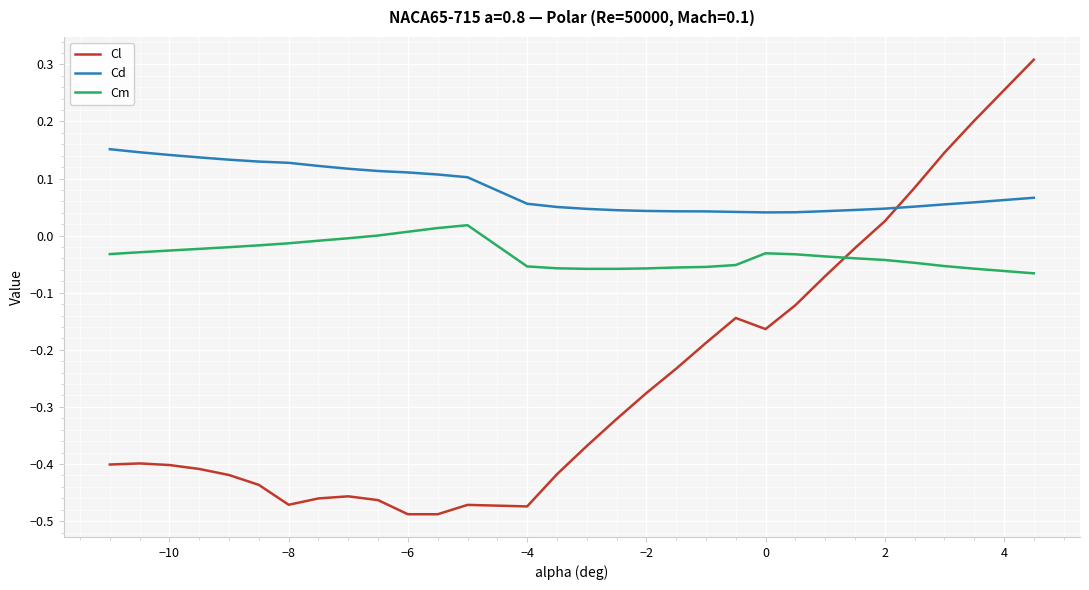

Which series has the largest total across all categories?

Cd